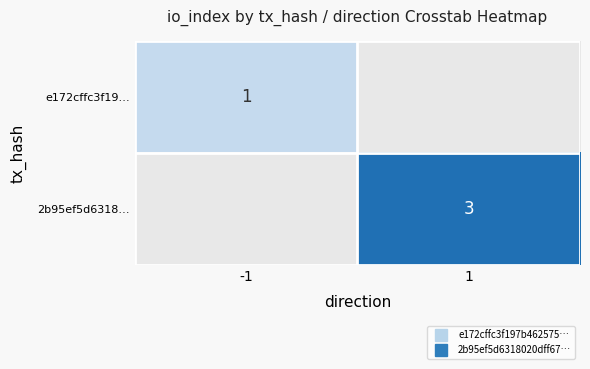

What is the maximum value shown in the chart?

3.0